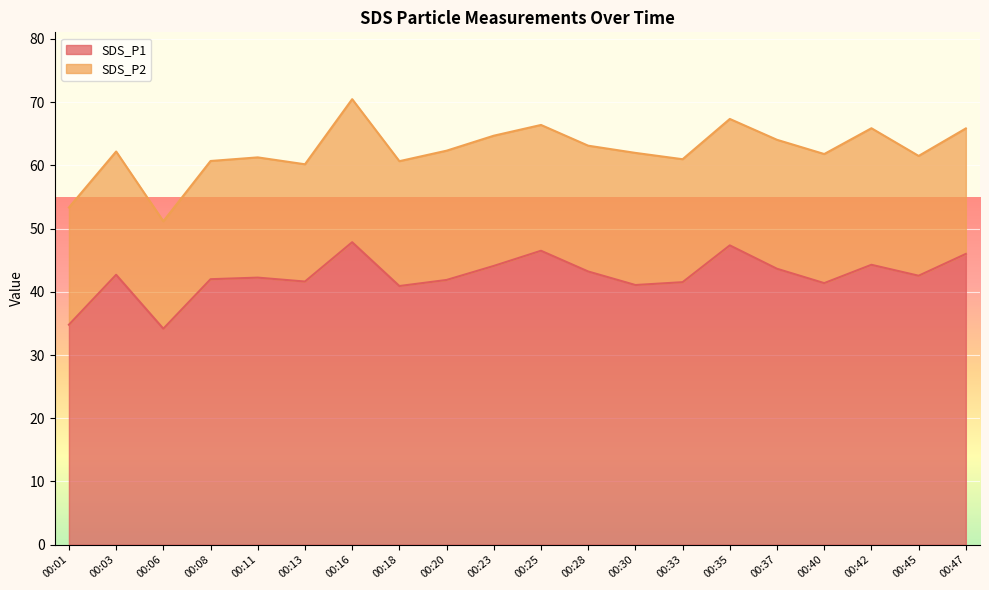

What is the lowest value of the SDS_P1 series?

34.2